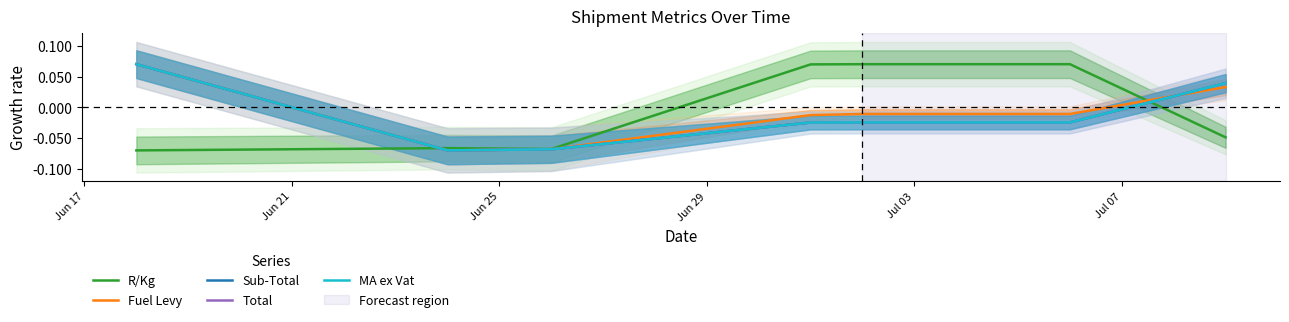

Does the chart have visible grid lines?

No